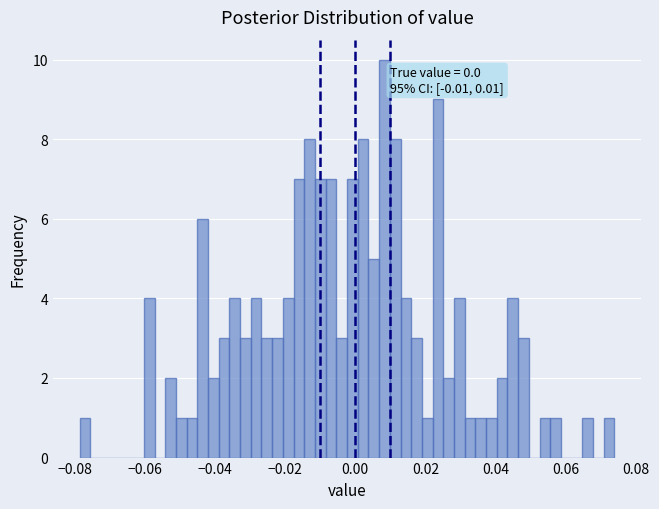

Around what value on the x-axis is the tallest bar? Give the approximate position of its centre, as read against the axis.

0.008